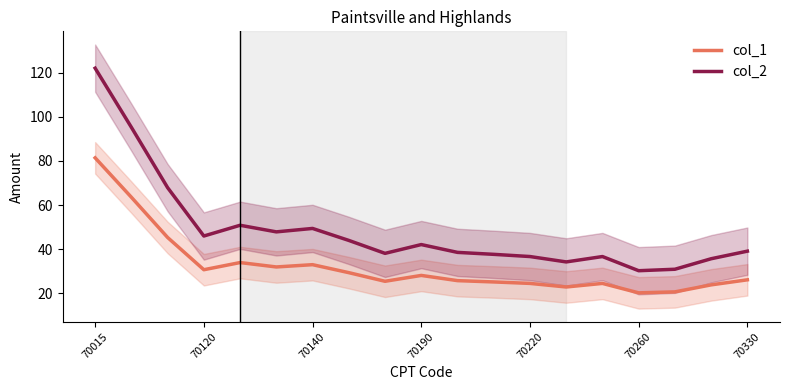

Which category has the highest value in the col_1 series?

70015